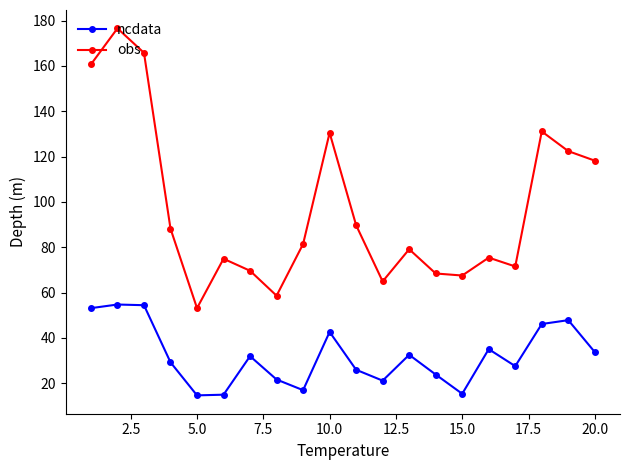

List the series in order of their overall mean, highest first.

obs, ncdata